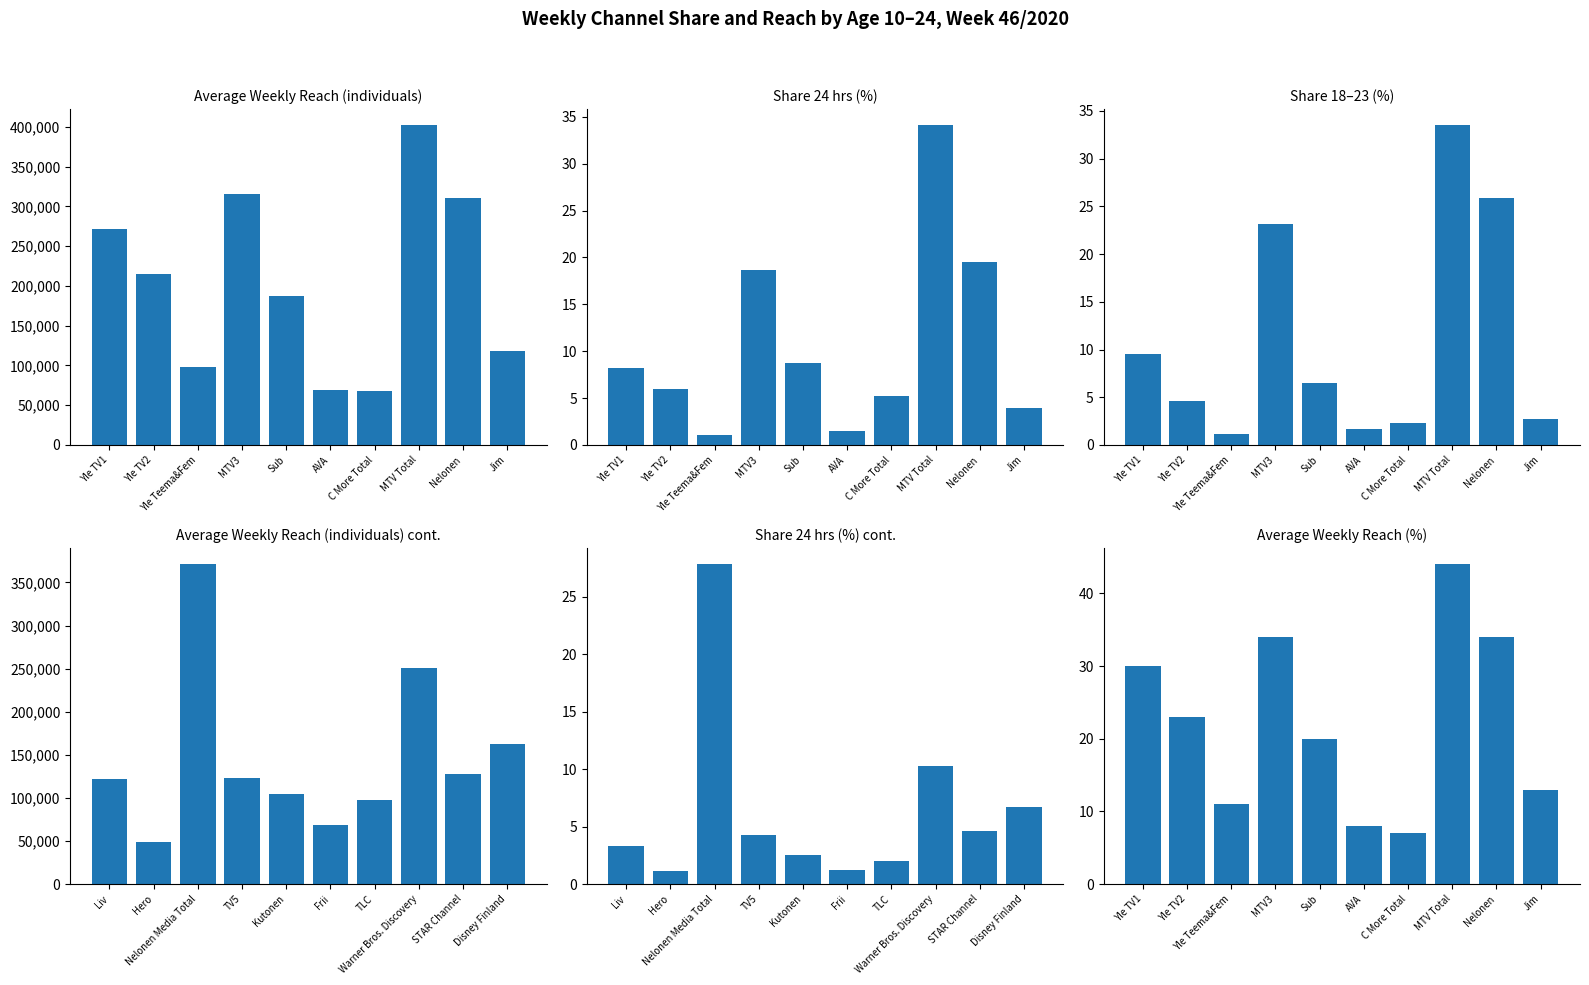

Is it true that Average Weekly Reach (individuals) equals 85289.0 at STAR Channel?

False